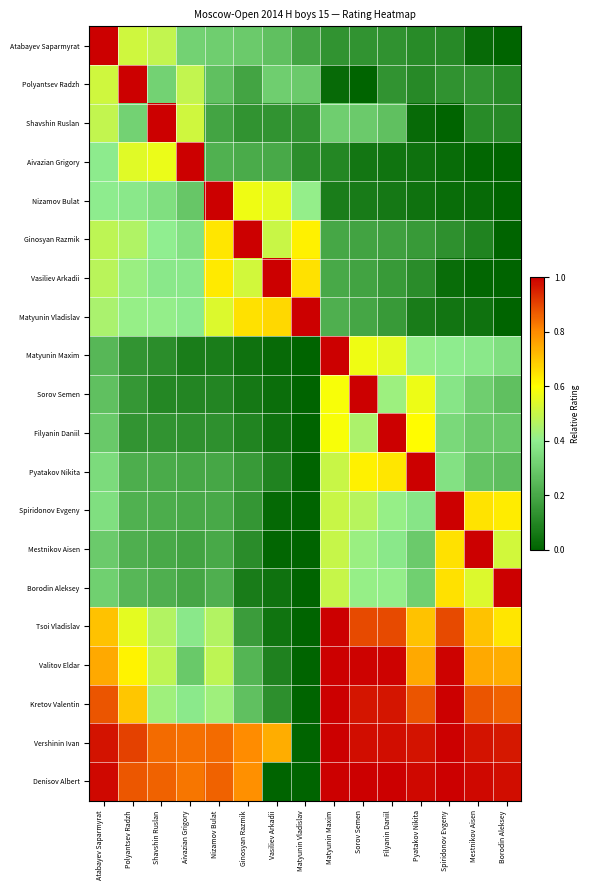

Between Ginosyan Razmik and Matyunin Vladislav, which series saw the biggest shift?

Vershinin Ivan